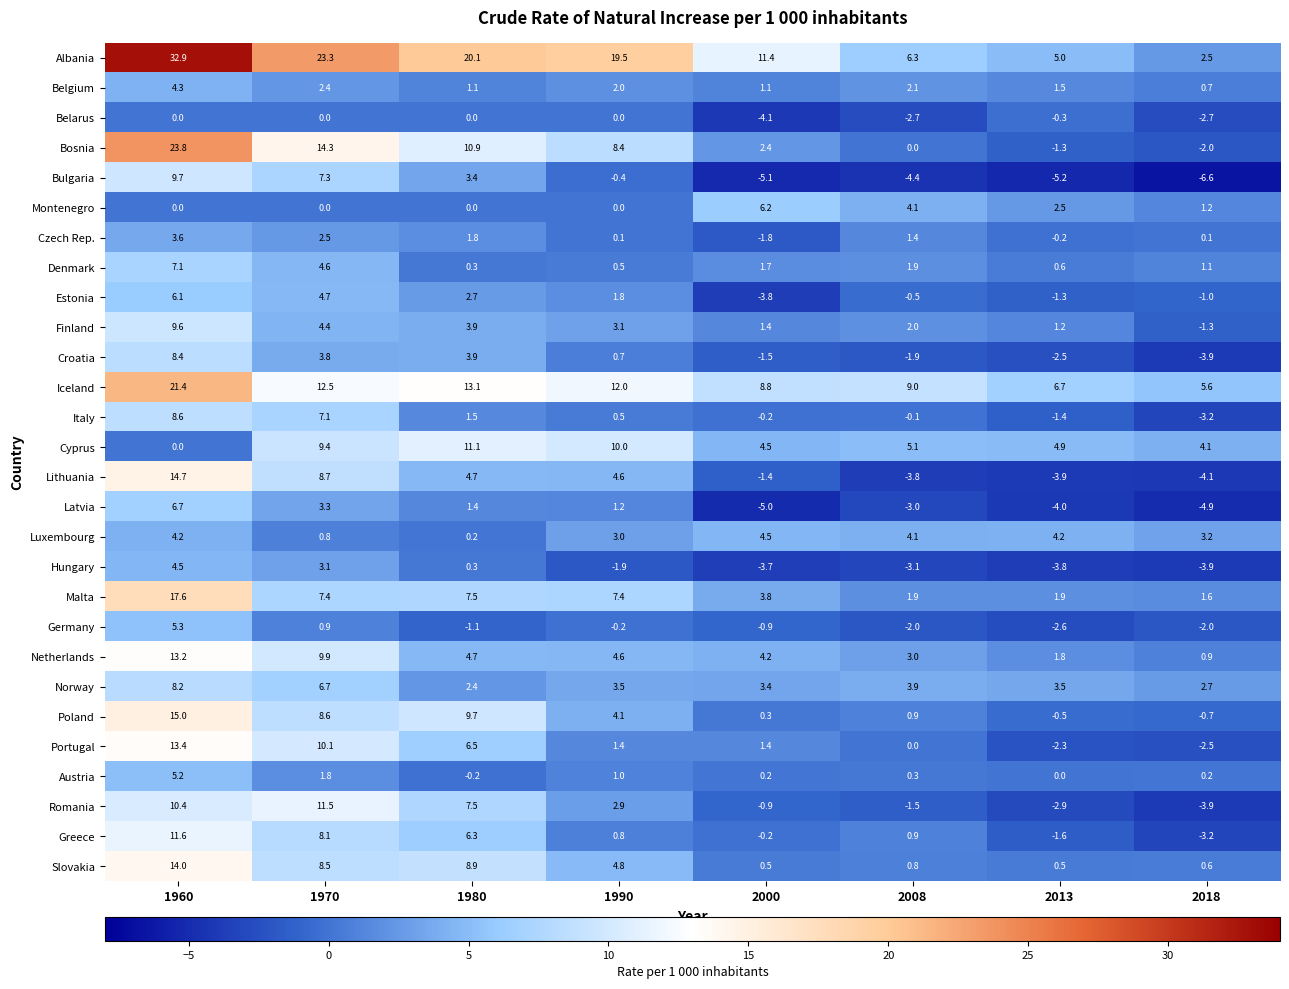

Which series has the widest spread of values?

Albania